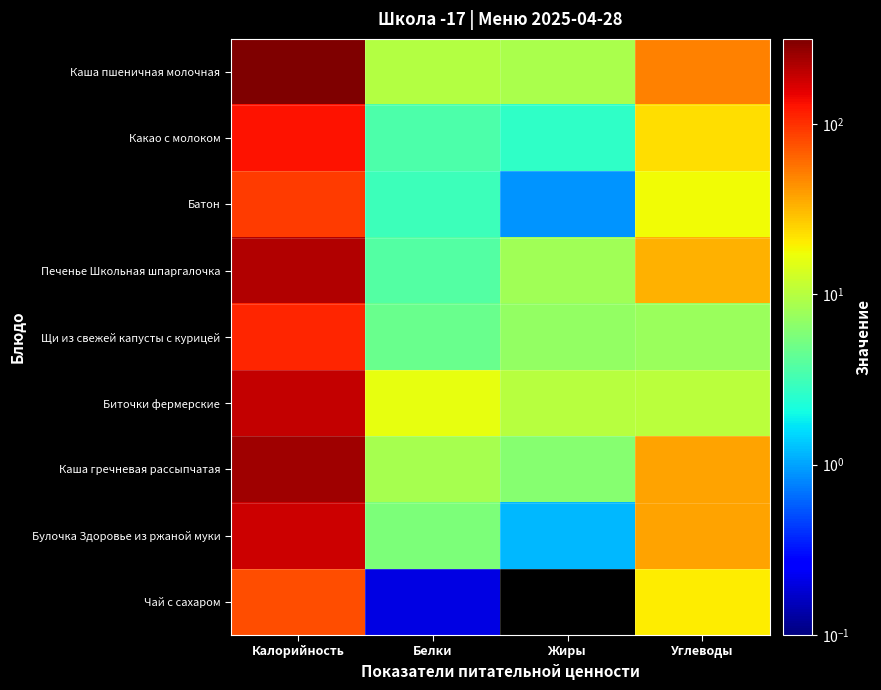

Reading right to left, what are all the values shown in this chart?

Каша пшеничная молочная: Углеводы=49.7	Жиры=8.8	Белки=9.6	Калорийность=315.1
Какао с молоком: Углеводы=22.9	Жиры=2.7	Белки=3.6	Калорийность=127.0
Батон: Углеводы=17.5	Жиры=0.9	Белки=3.0	Калорийность=90.2
Печенье Школьная шпаргалочка: Углеводы=33.5	Жиры=8.0	Белки=3.8	Калорийность=220.0
Щи из свежей капусты с курицей: Углеводы=7.6	Жиры=7.2	Белки=4.7	Калорийность=111.2
Биточки фермерские: Углеводы=10.3	Жиры=10.0	Белки=16.3	Калорийность=191.0
Каша гречневая рассыпчатая: Углеводы=38.2	Жиры=6.2	Белки=8.7	Калорийность=247.5
Булочка Здоровье из ржаной муки: Углеводы=37.3	Жиры=1.2	Белки=5.7	Калорийность=182.0
Чай с сахаром: Углеводы=20.0	Жиры=0.0	Белки=0.2	Калорийность=77.7